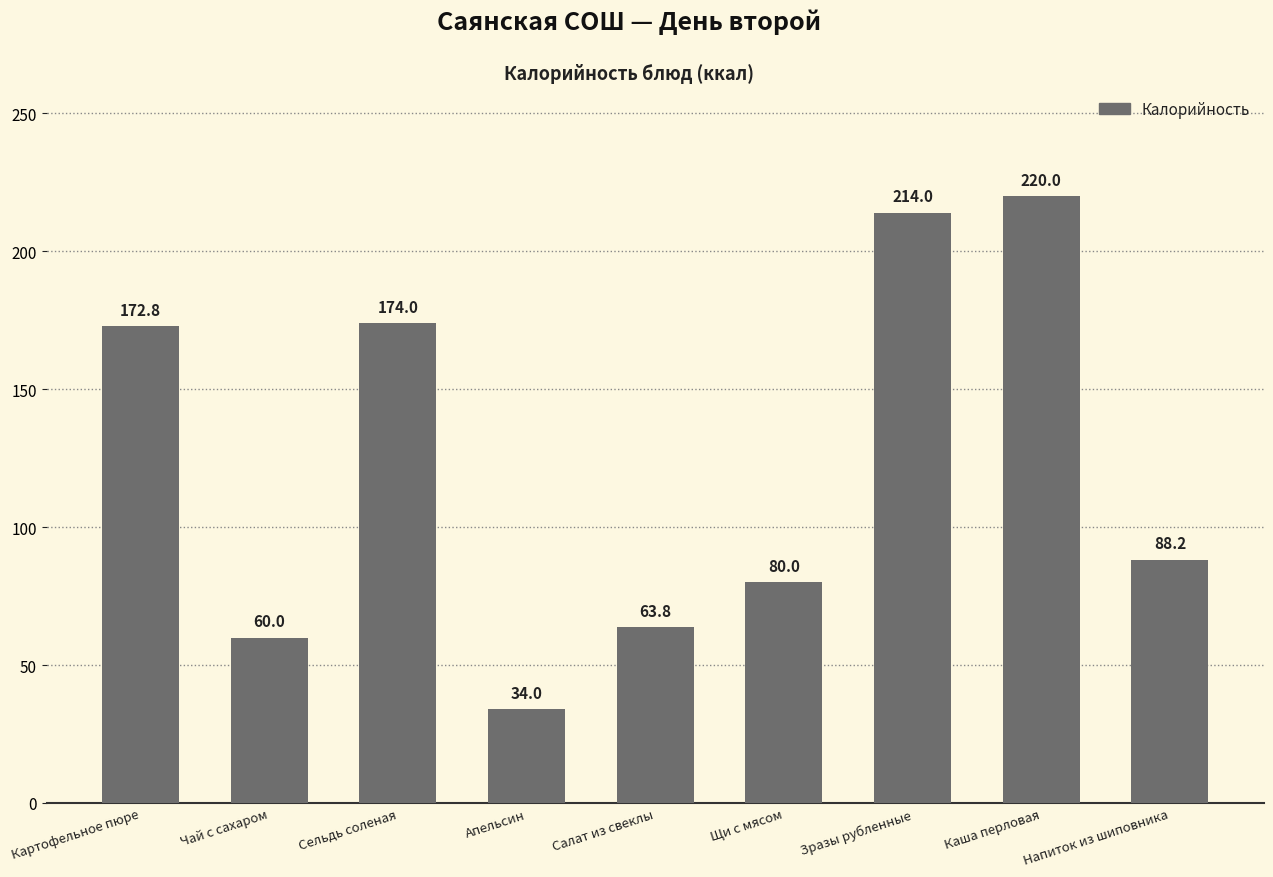

Which has a higher value, Напиток из шиповника or Апельсин?

Напиток из шиповника